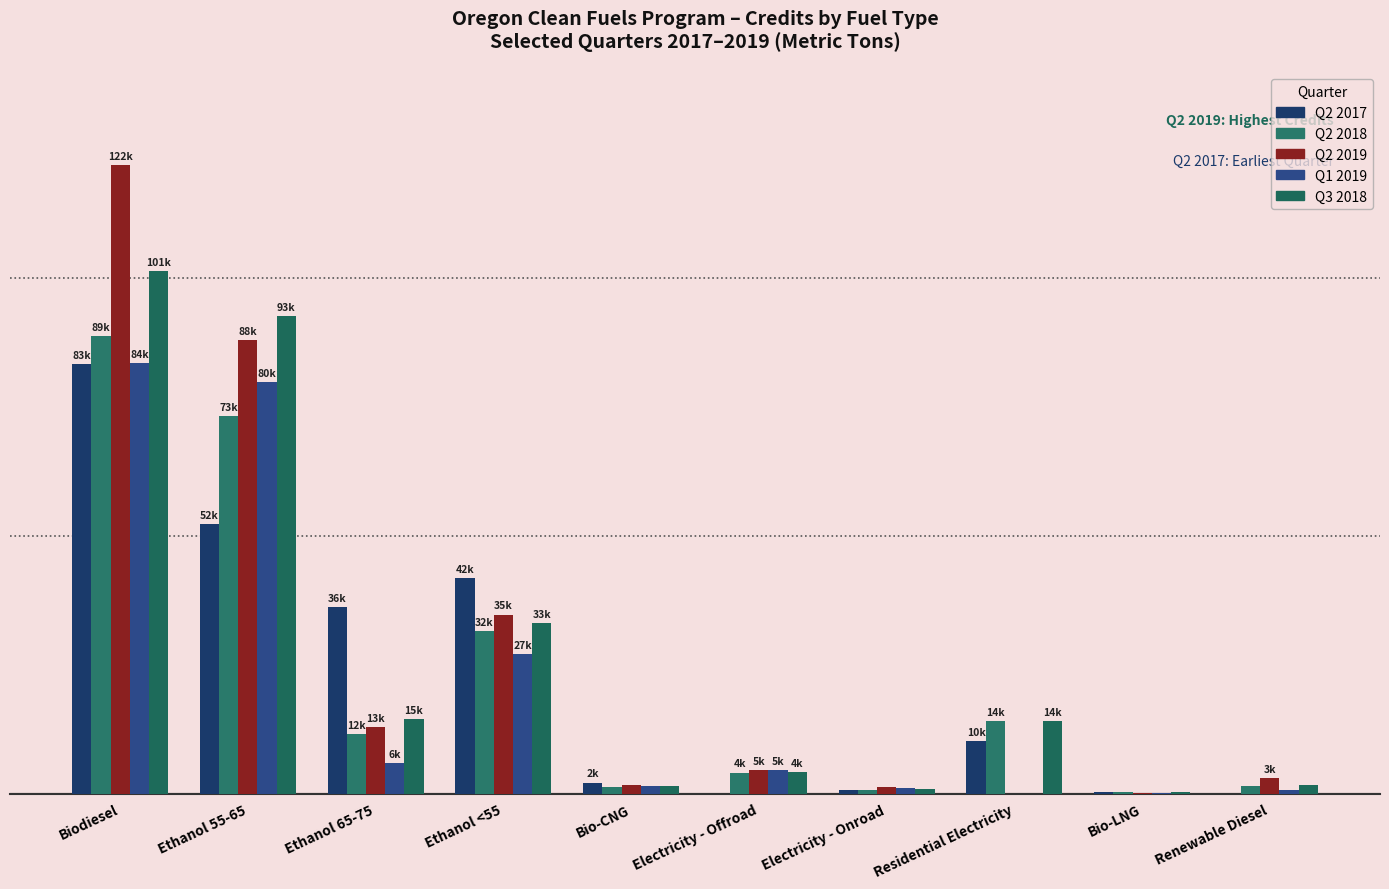

Which series has the largest range (max minus min)?

Q2 2019